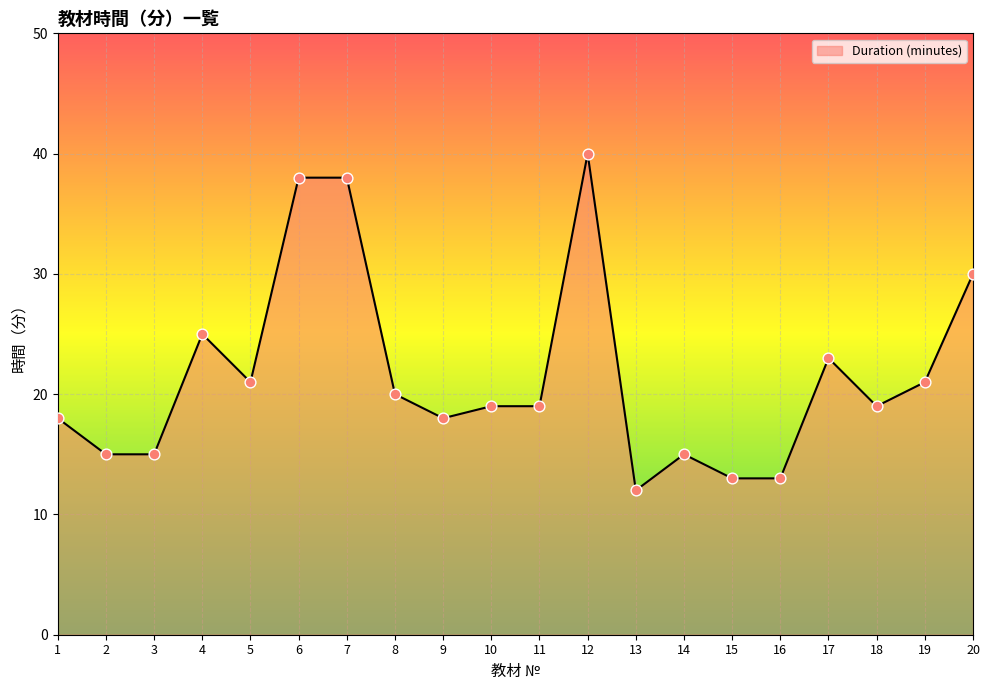

What is the change in value from 5 to 20?

+9